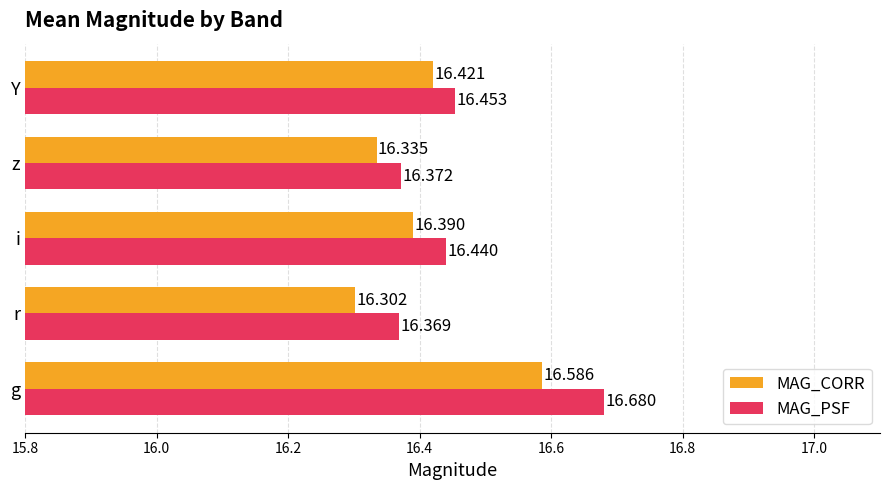

Rank the series by their average value, from lowest to highest.

MAG_CORR, MAG_PSF